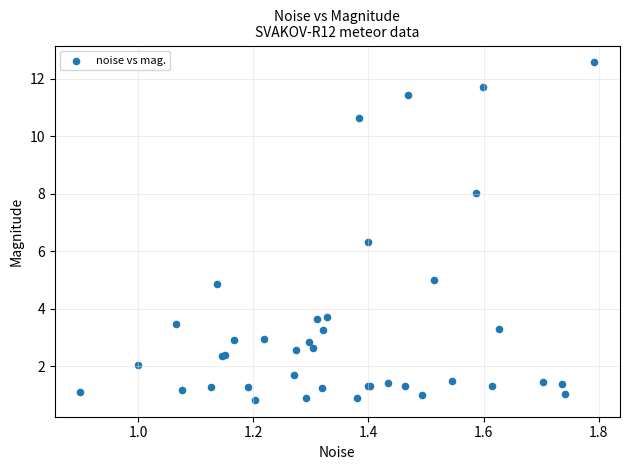

What Y value in the scatter plot is closest to 6?

6.3